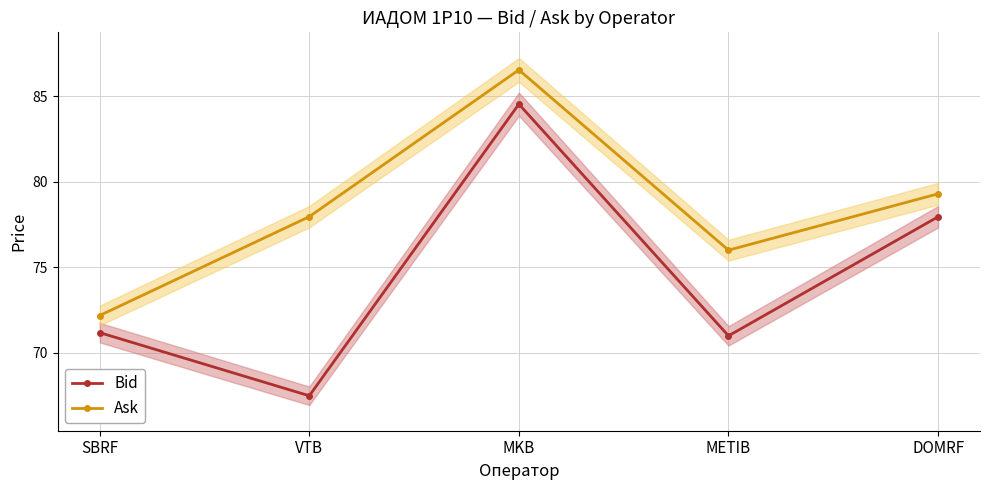

What is the total value across all series at MKB?

171.1